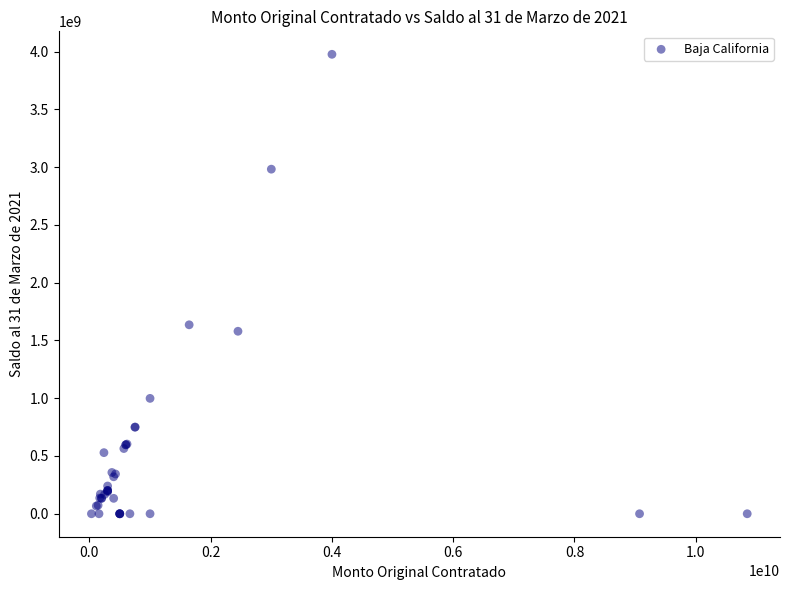

What Y value in the scatter plot is closest to 1988216920?

1635308416.7